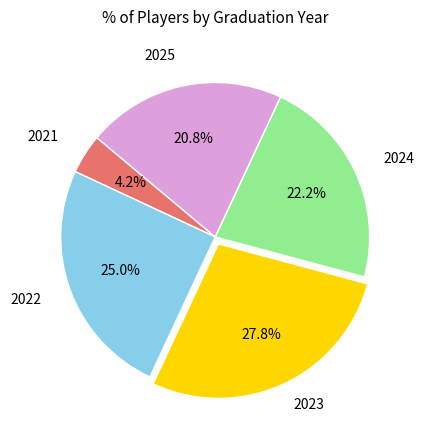

Is there a majority slice in this chart?

No